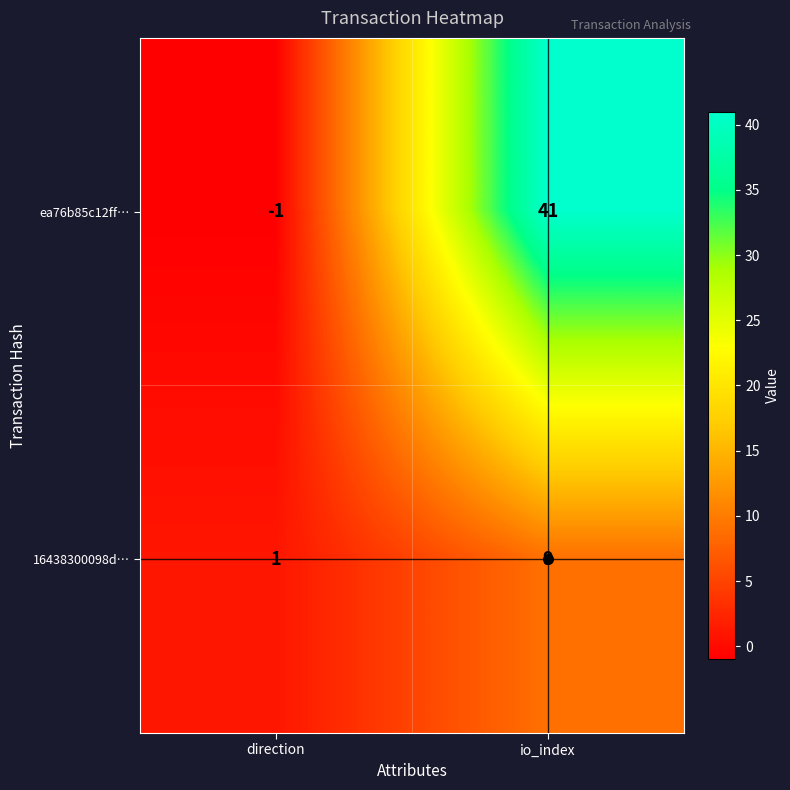

At which label is ea76b85c12ff… closest to 20?

direction